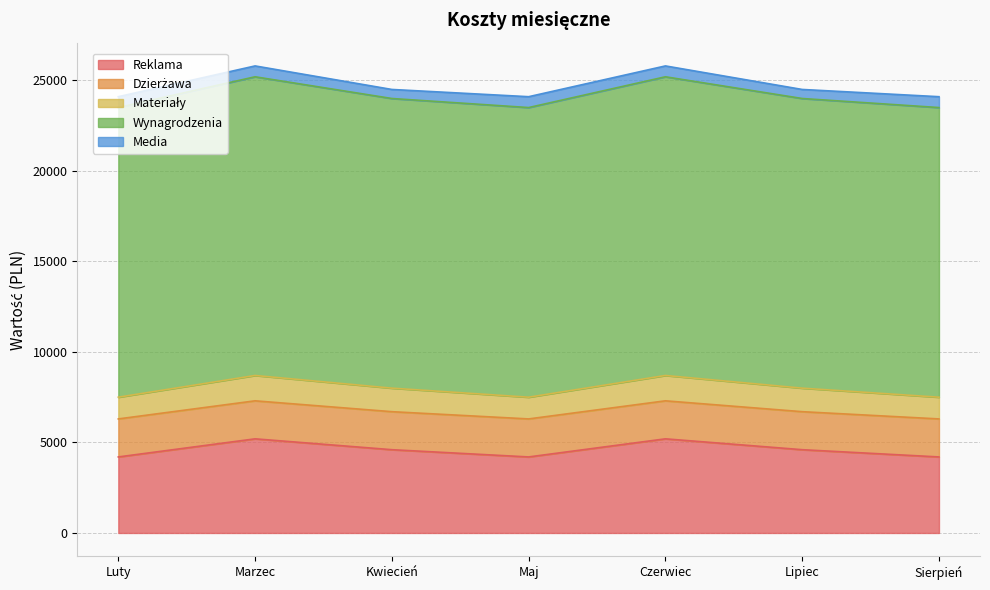

Between Kwiecień and Czerwiec, which series saw the biggest shift?

Reklama